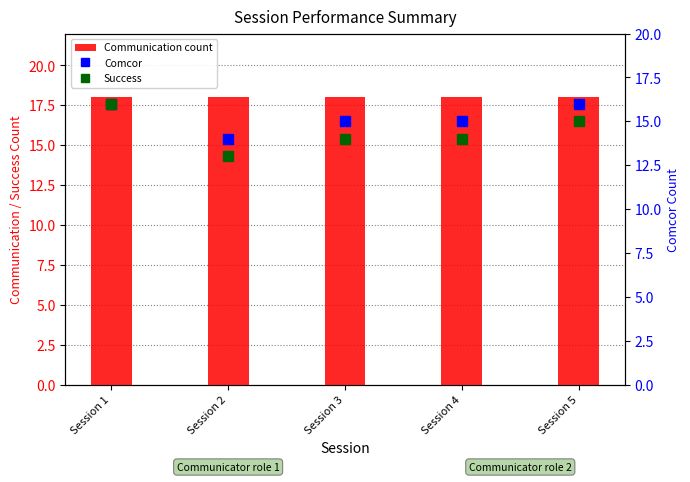

Read the Success value at Session 1.

16